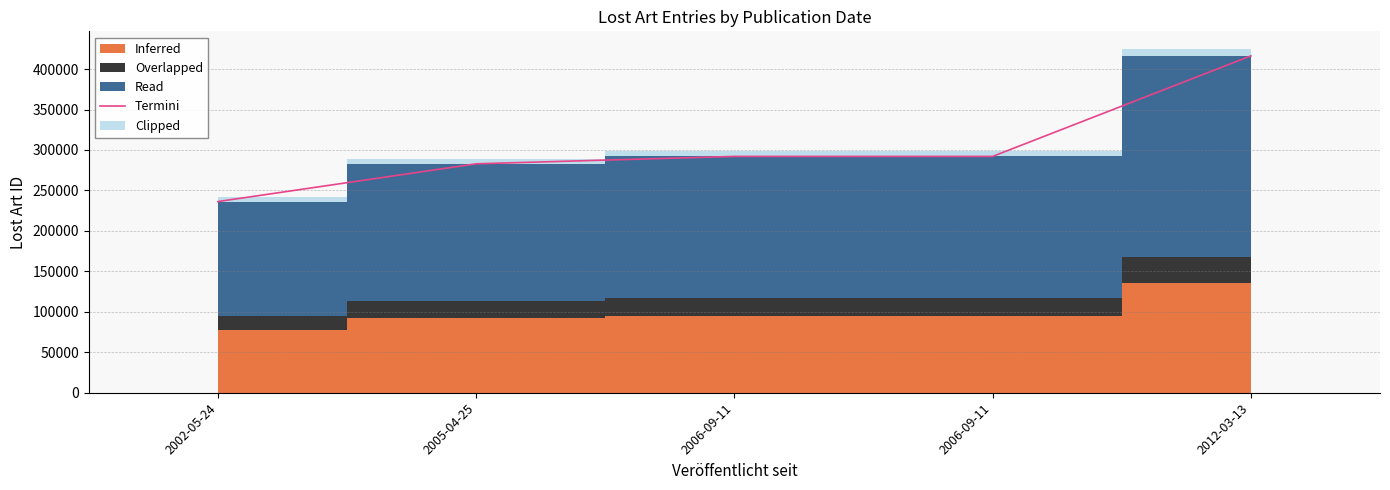

Reading left to right, what are all the values shown in this chart?

2002-05-24=236269.8	2005-04-25=282922.1	2006-09-11=292076.1	2006-09-11=292077.0	2012-03-13=416327.6